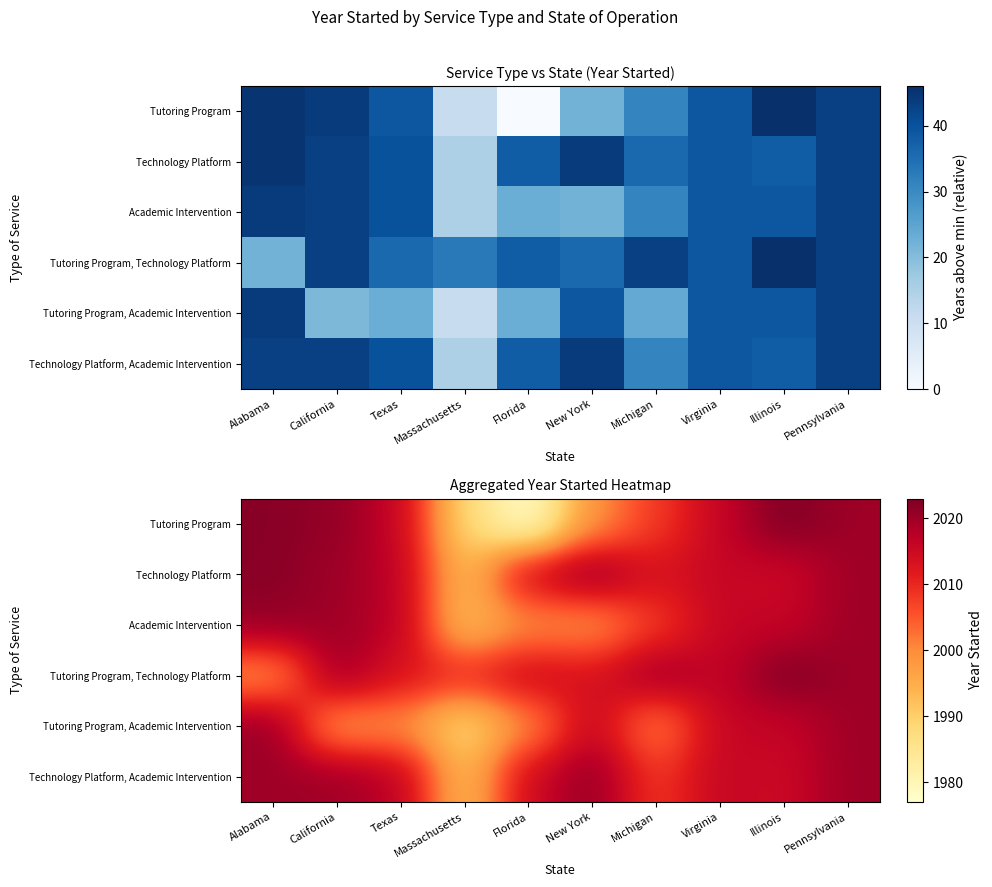

At how many categories does at least one series exceed 1985?

10